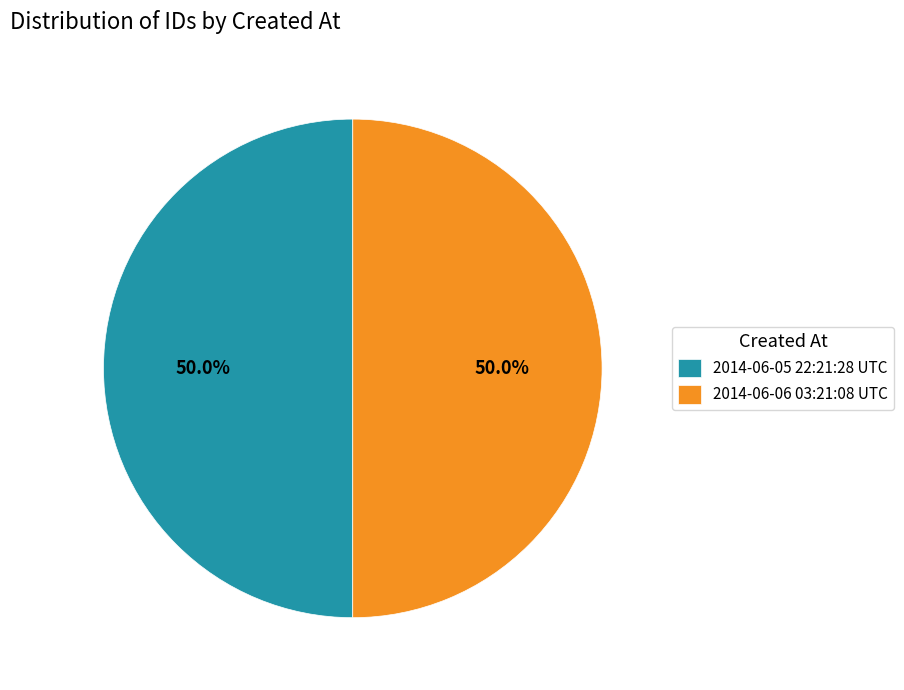

To the nearest percent, what portion does 2014-06-05 22:21:28 UTC represent?

50%